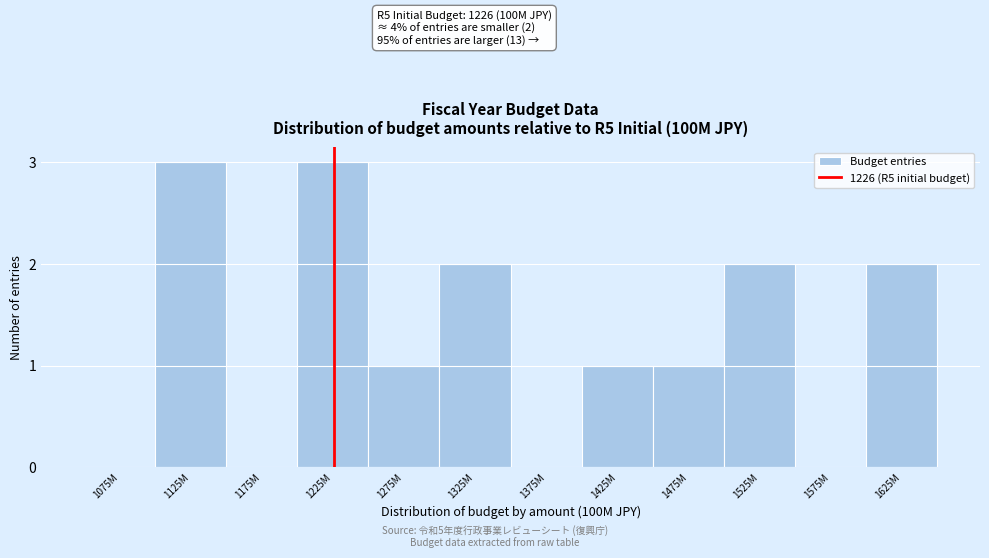

Reading right to left, list all the values displayed in this chart.

1625M=2	1575M=0	1525M=2	1475M=1	1425M=1	1375M=0	1325M=2	1275M=1	1225M=3	1175M=0	1125M=3	1075M=0